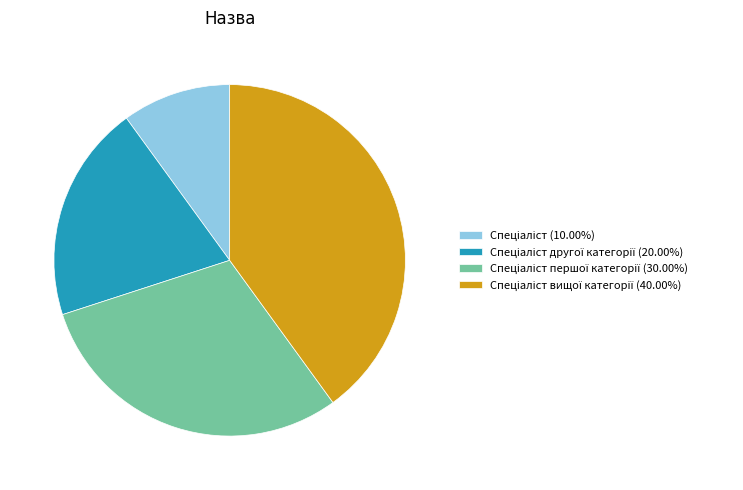

Does any single category account for the majority?

No